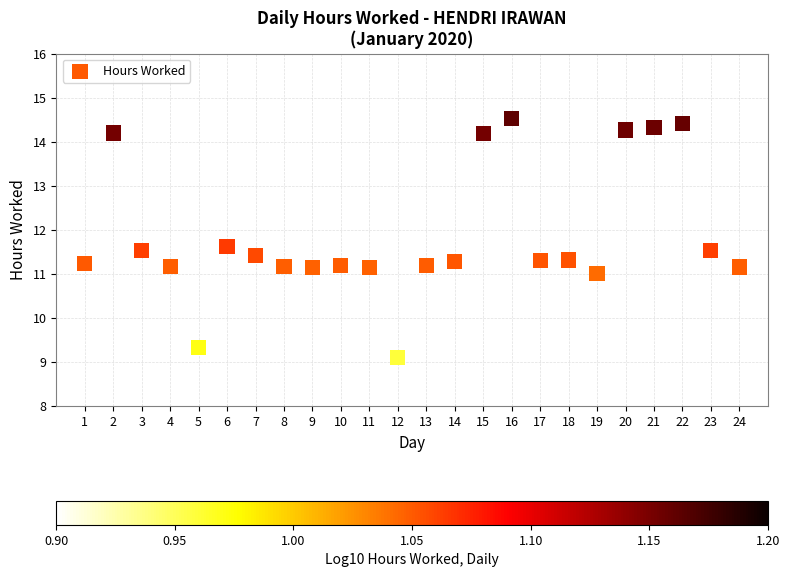

What is the range of X values (max minus min)?

23.0